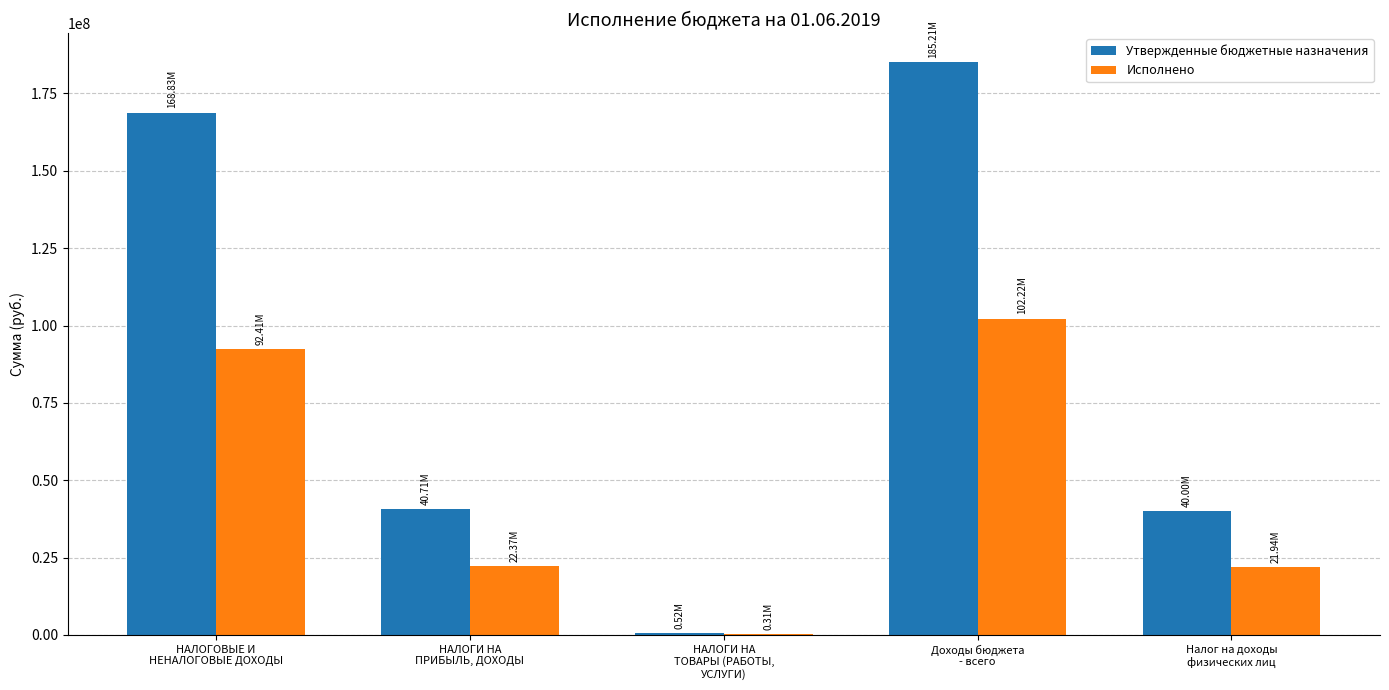

What is the sum of all Исполнено values?

239259892.7